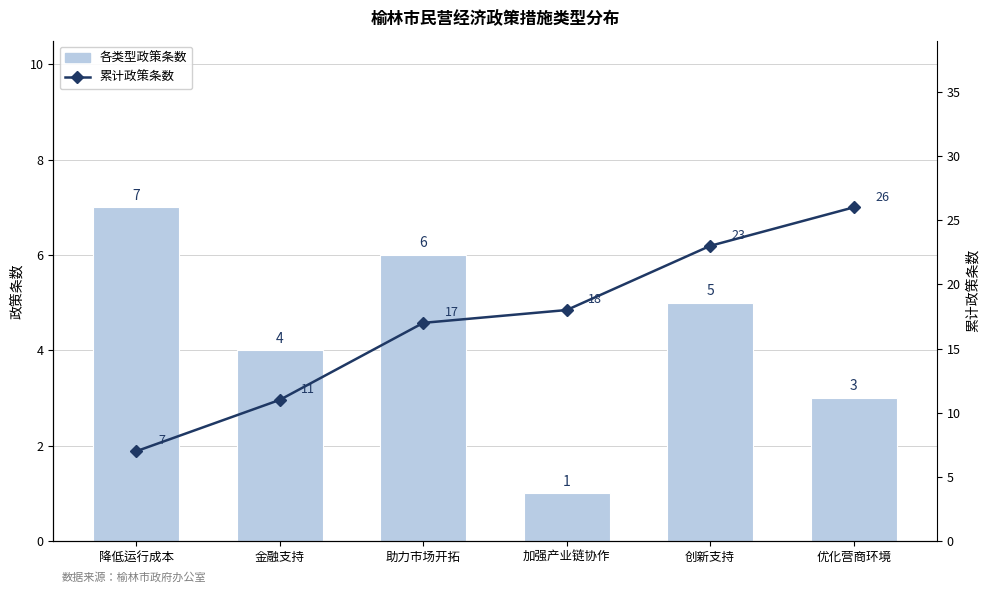

Is the value of 各类型政策条数 at 创新支持 greater than the value of 累计政策条数 at 助力市场开拓?

No